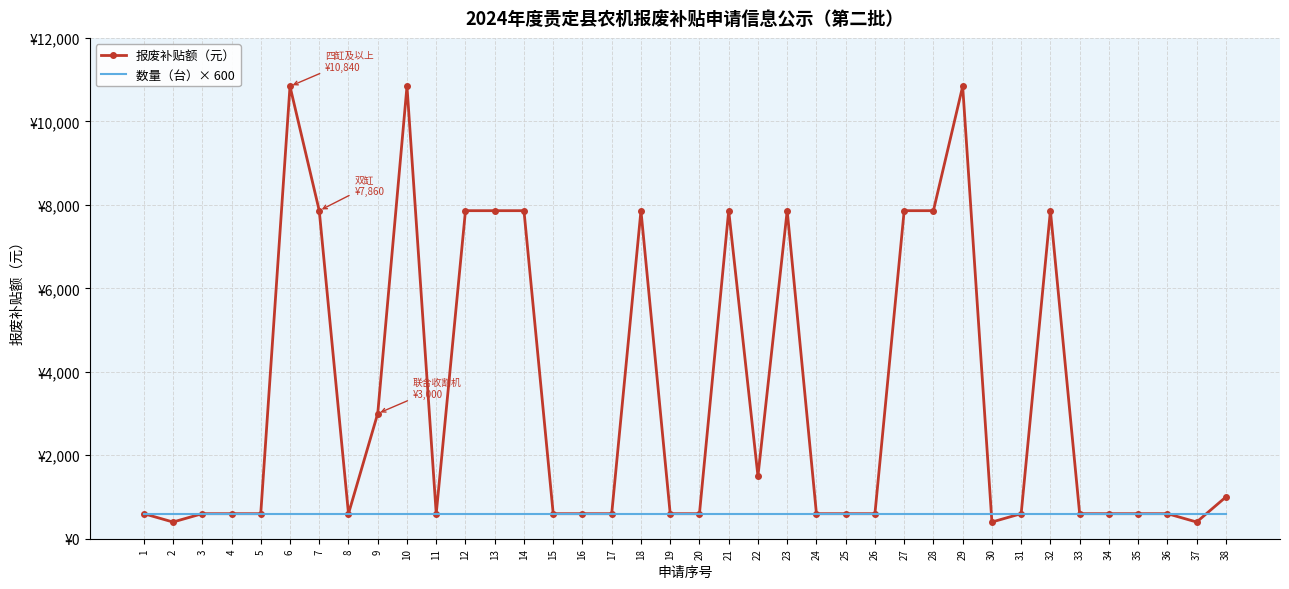

What are all the series names shown in the legend?

报废补贴额（元）, 数量（台）× 600